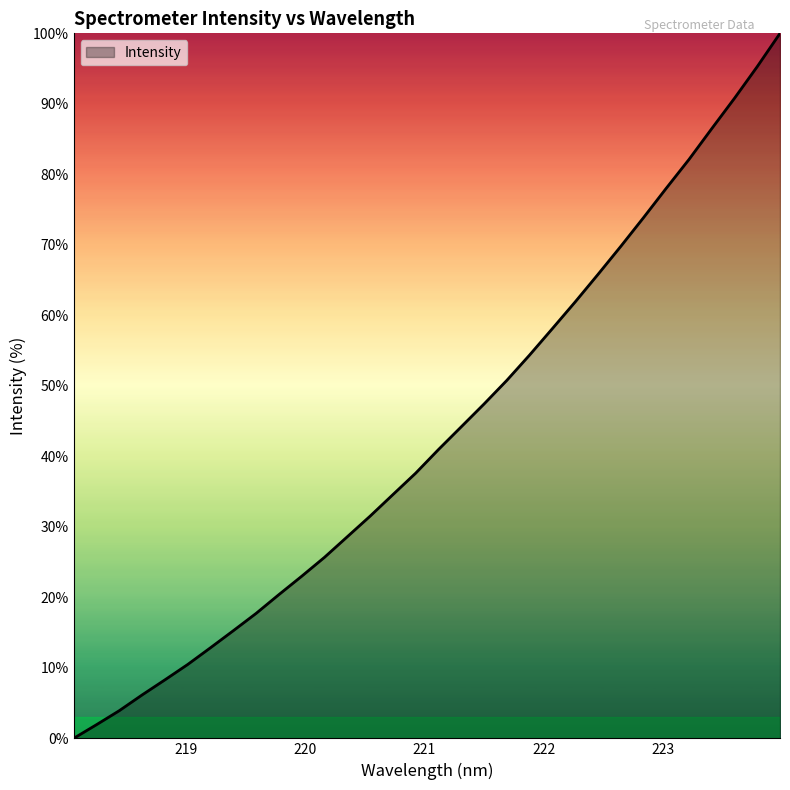

What is the maximum value shown in the chart?

100.0